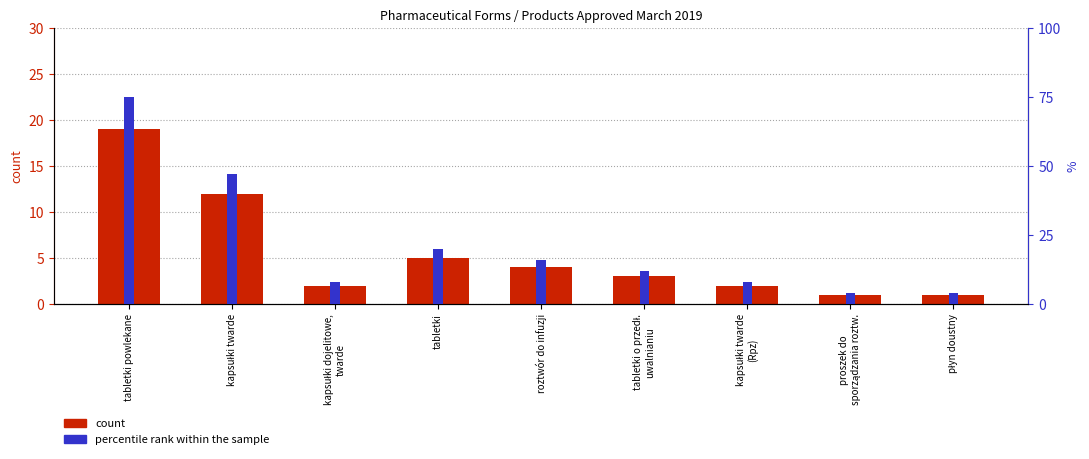

At which category does the chart reach its minimum across all series?

proszek do
sporządzania roztw.